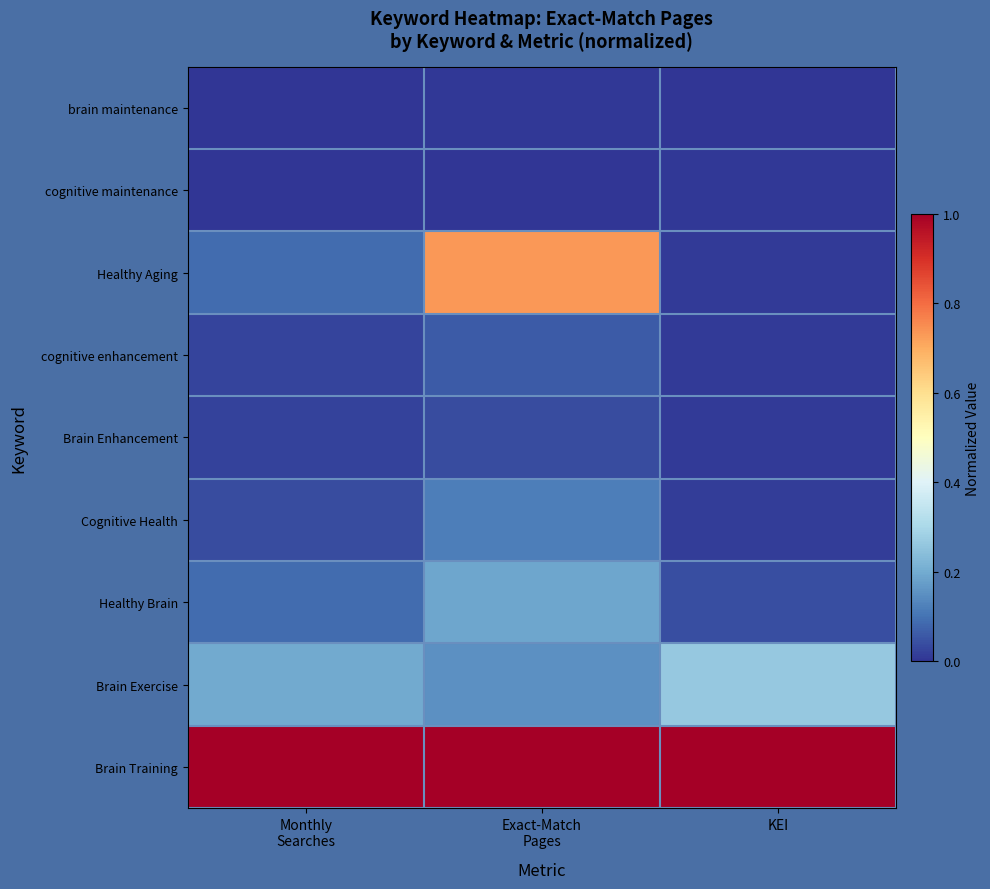

Which label corresponds to the largest value in the chart?

Exact-Match
Pages